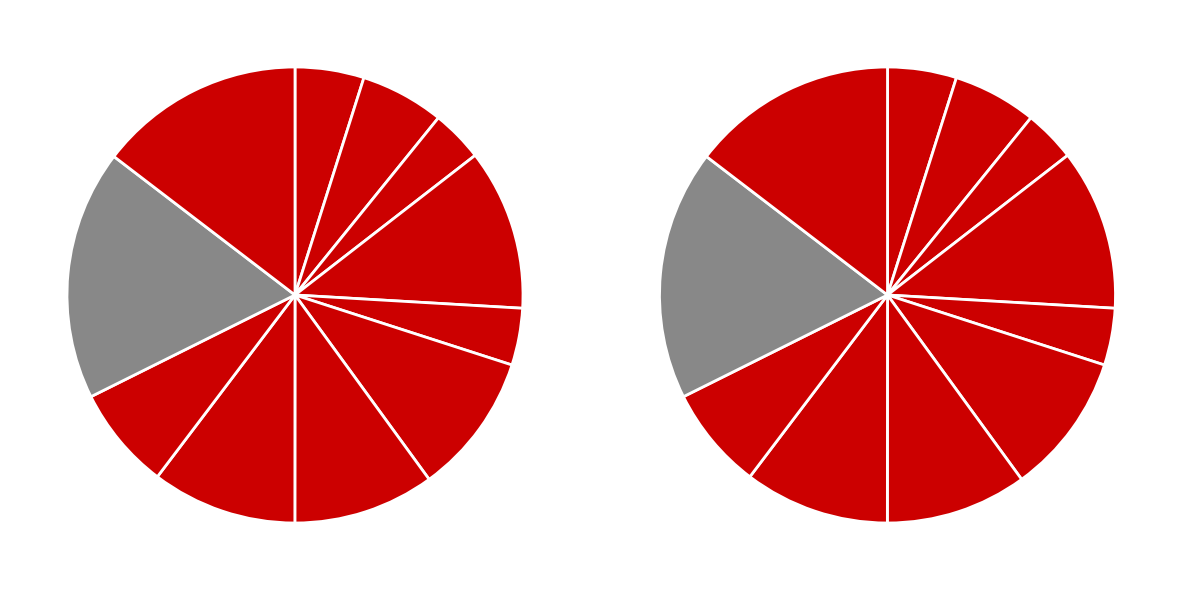

To the nearest percent, what percentage of the pie is 2651806?

4%